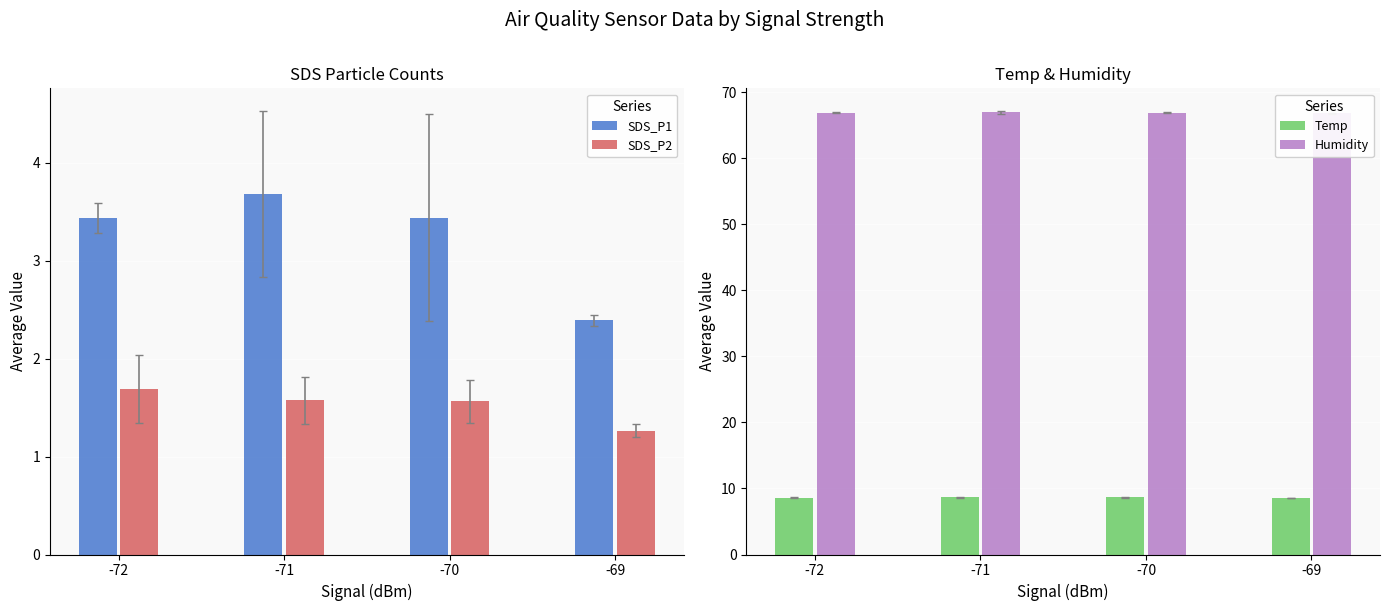

How many SDS_P2 values are between 1 and 2?

4